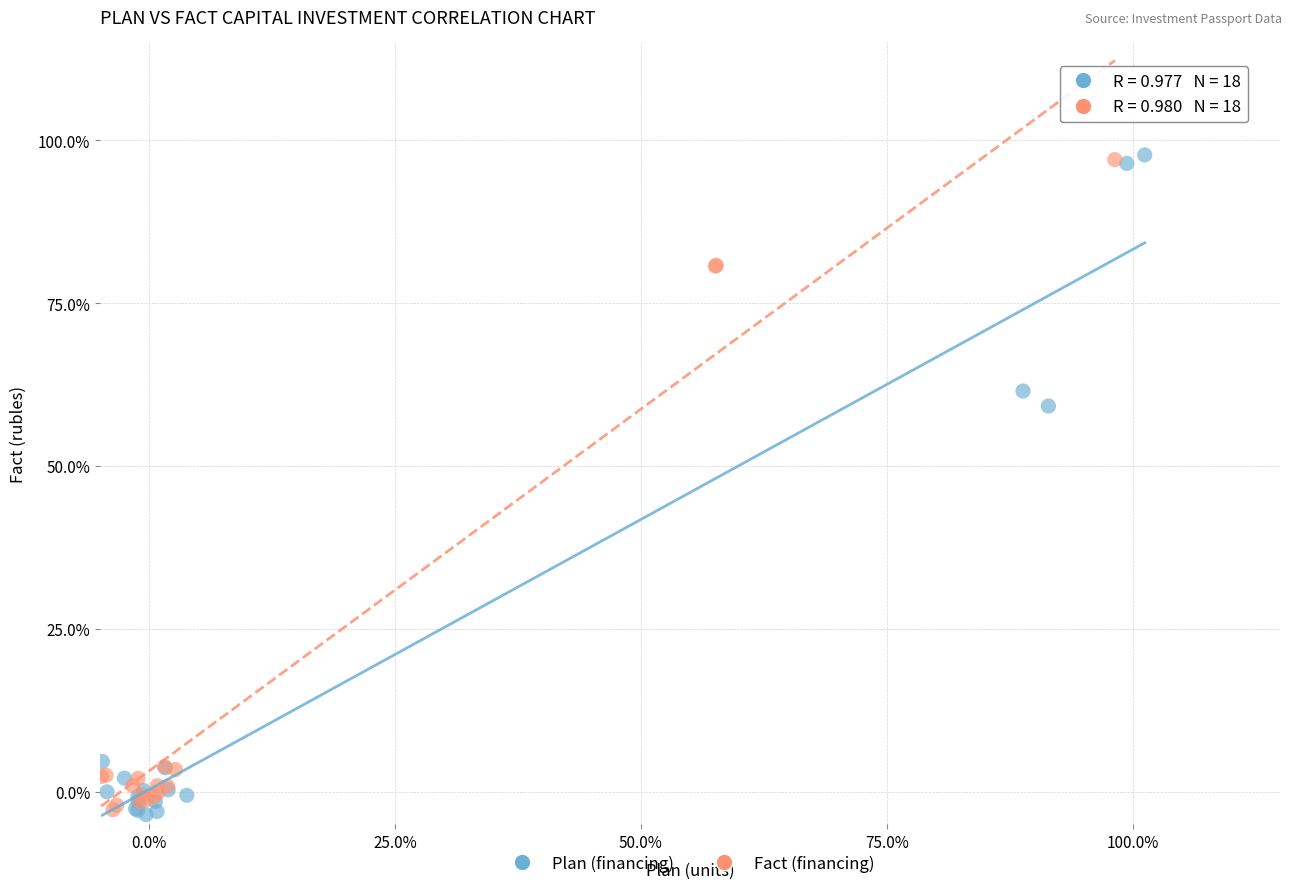

What are all the series names shown in the legend?

Plan (financing), Fact (financing)